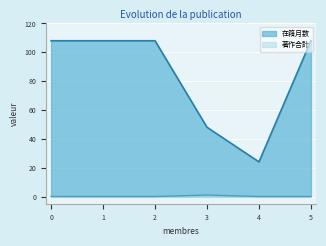

How many lines are shown in the chart?

2